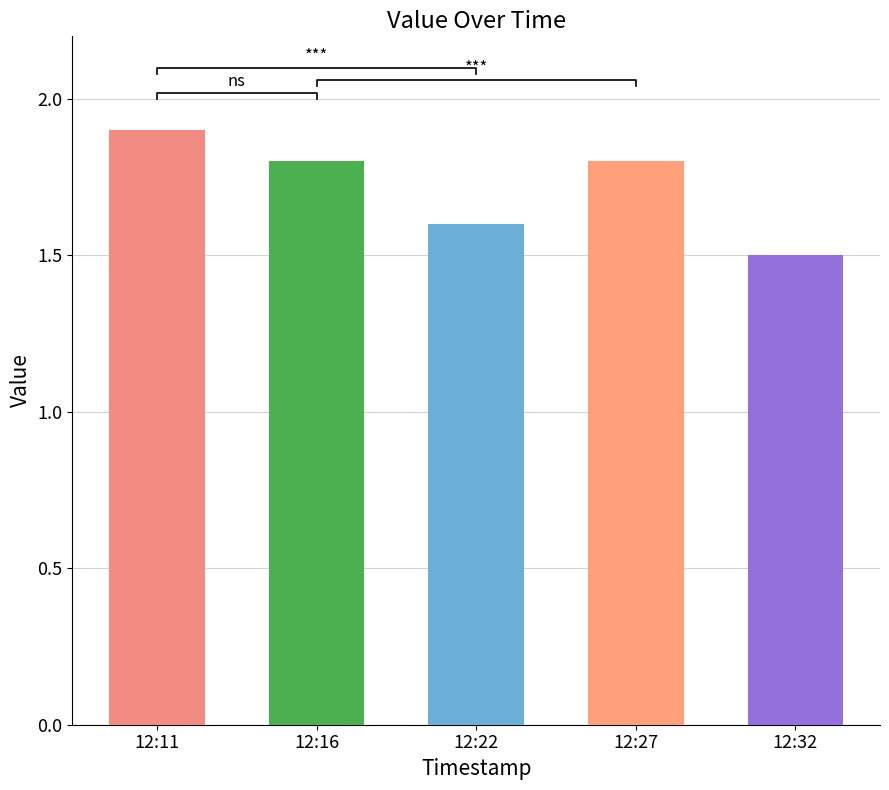

How many bars are there in total?

5